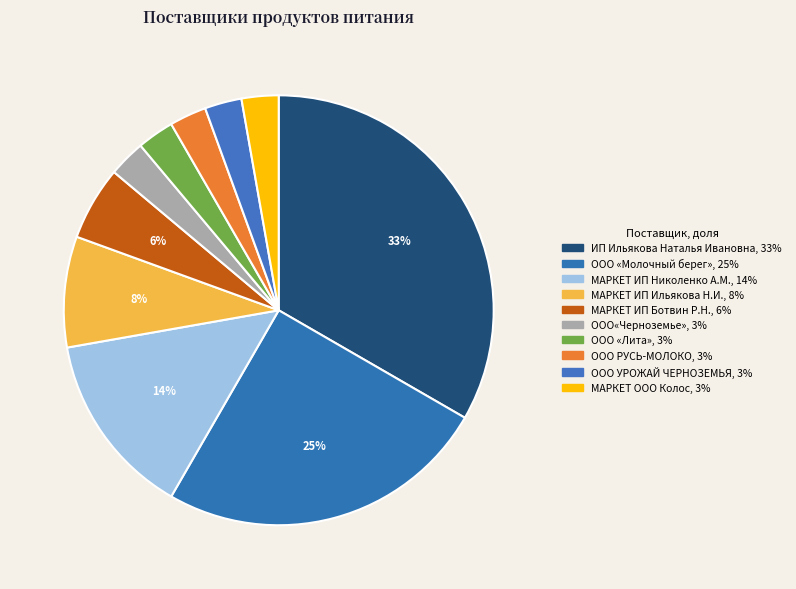

What portion of the pie excludes МАРКЕТ ООО Колос?

97.2%